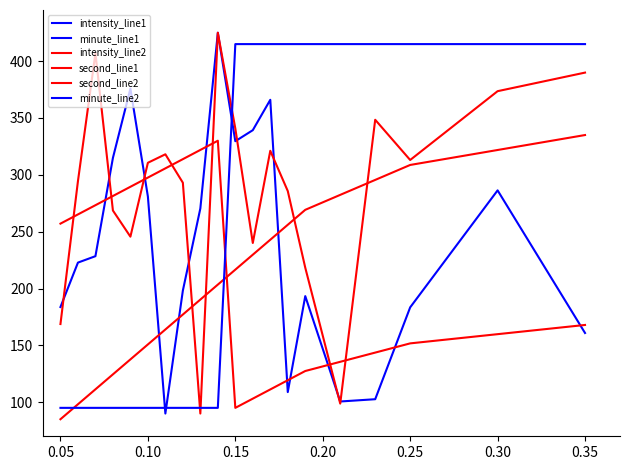

How many lines are shown in the chart?

6